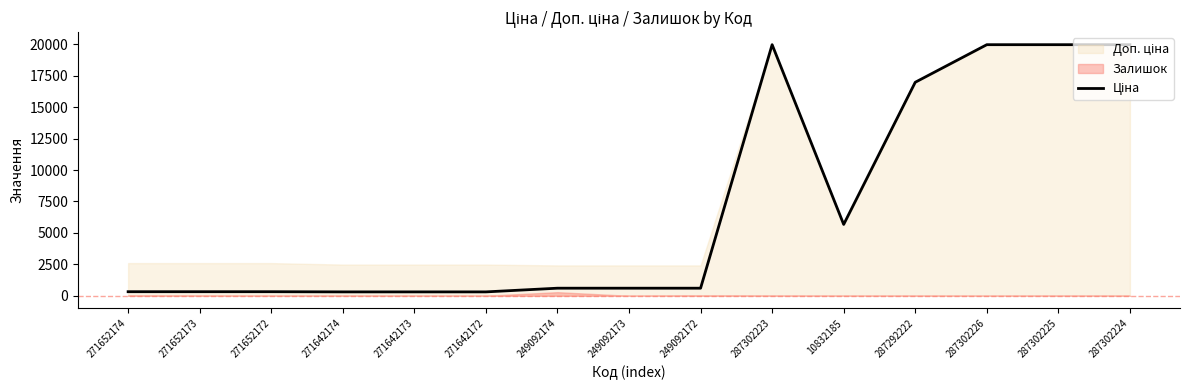

At which category does the data reach its first local peak?

287302223